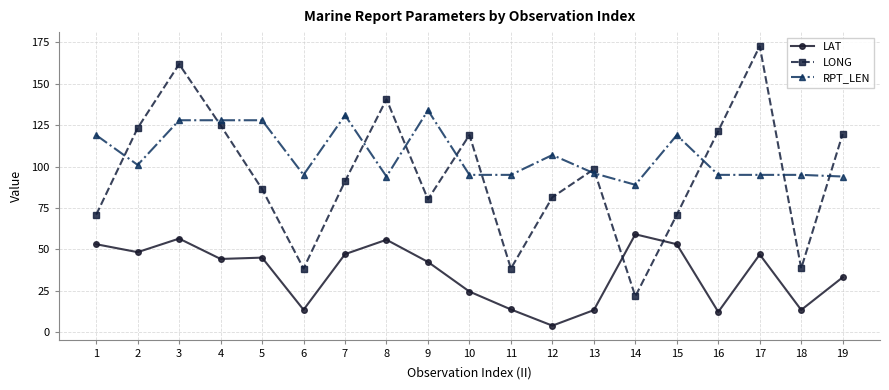

Is it true that LAT equals 45.0 at 5?

True